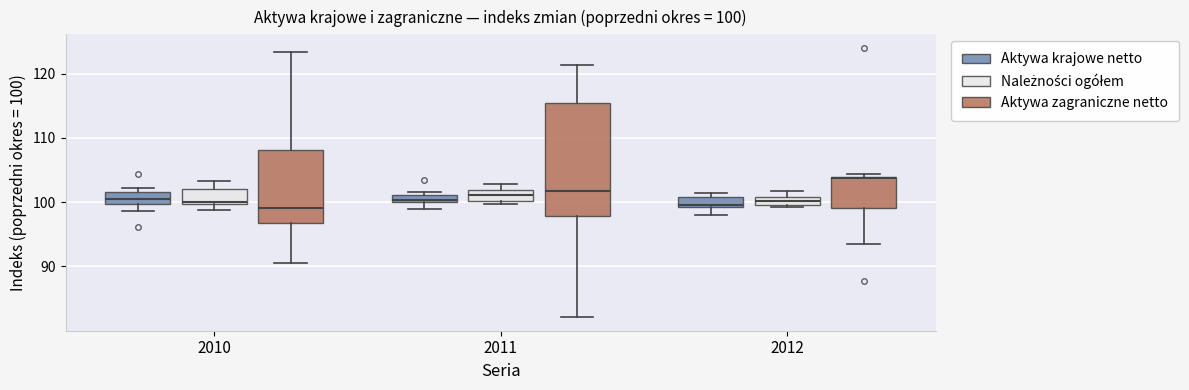

Comparing the boxes themselves (not the whiskers), which one is the tallest?

2011 (Aktywa zagraniczne netto)